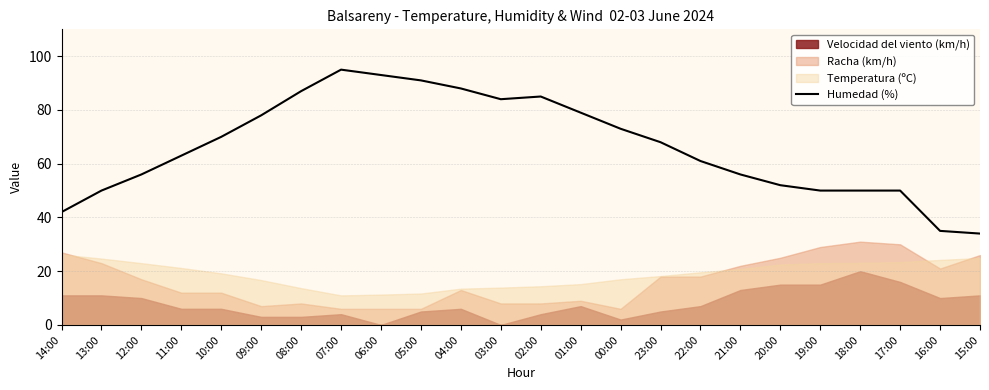

Is it true that the value at 18:00 is 50?

True